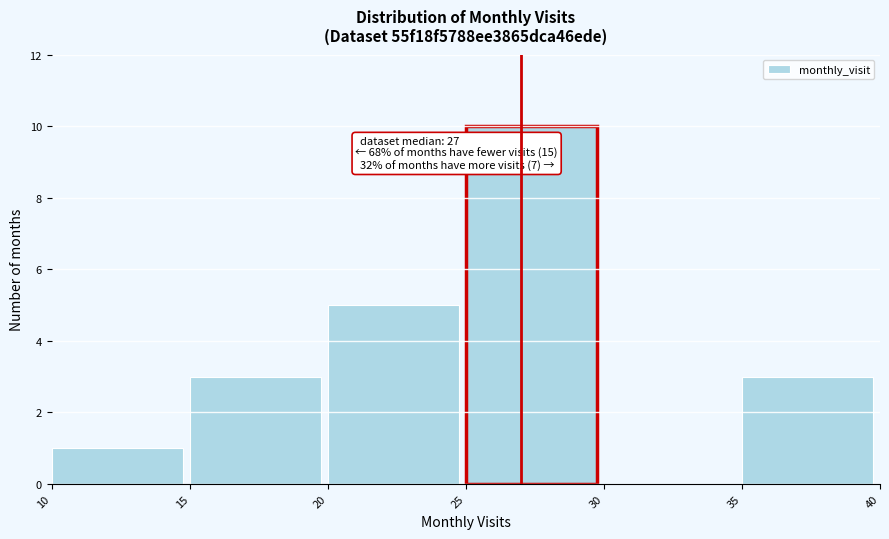

Which range on the x-axis has the tallest bar?

25 to 30